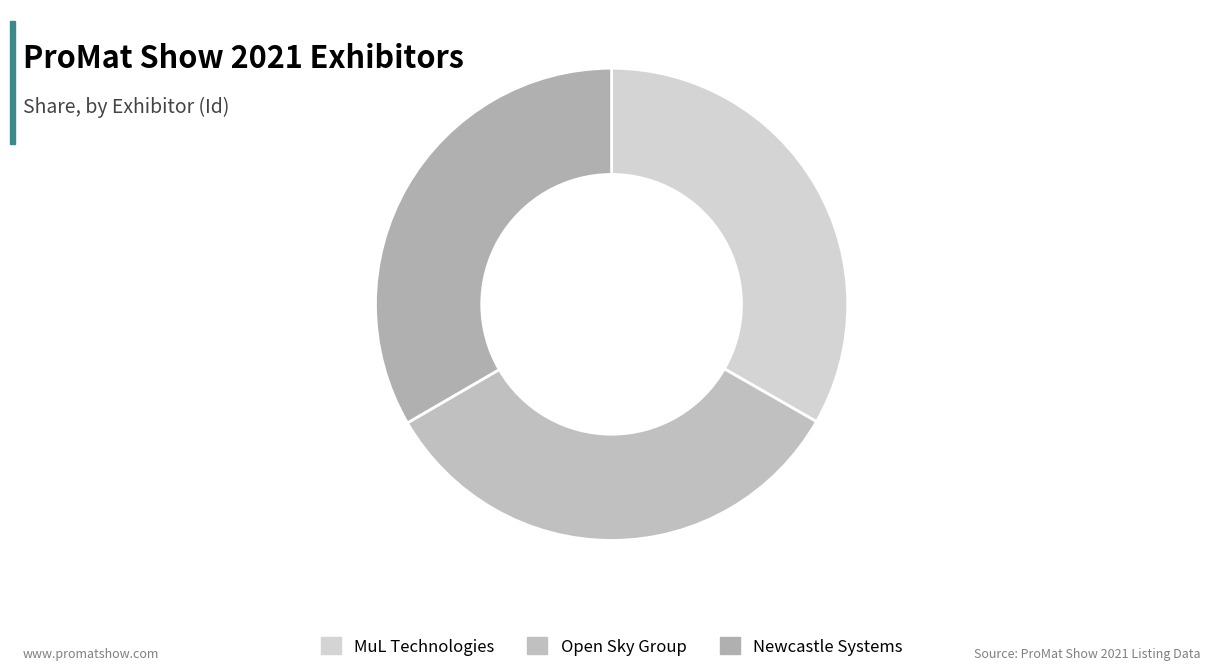

The MuL Technologies slice represents 33% of the pie. True or false?

True